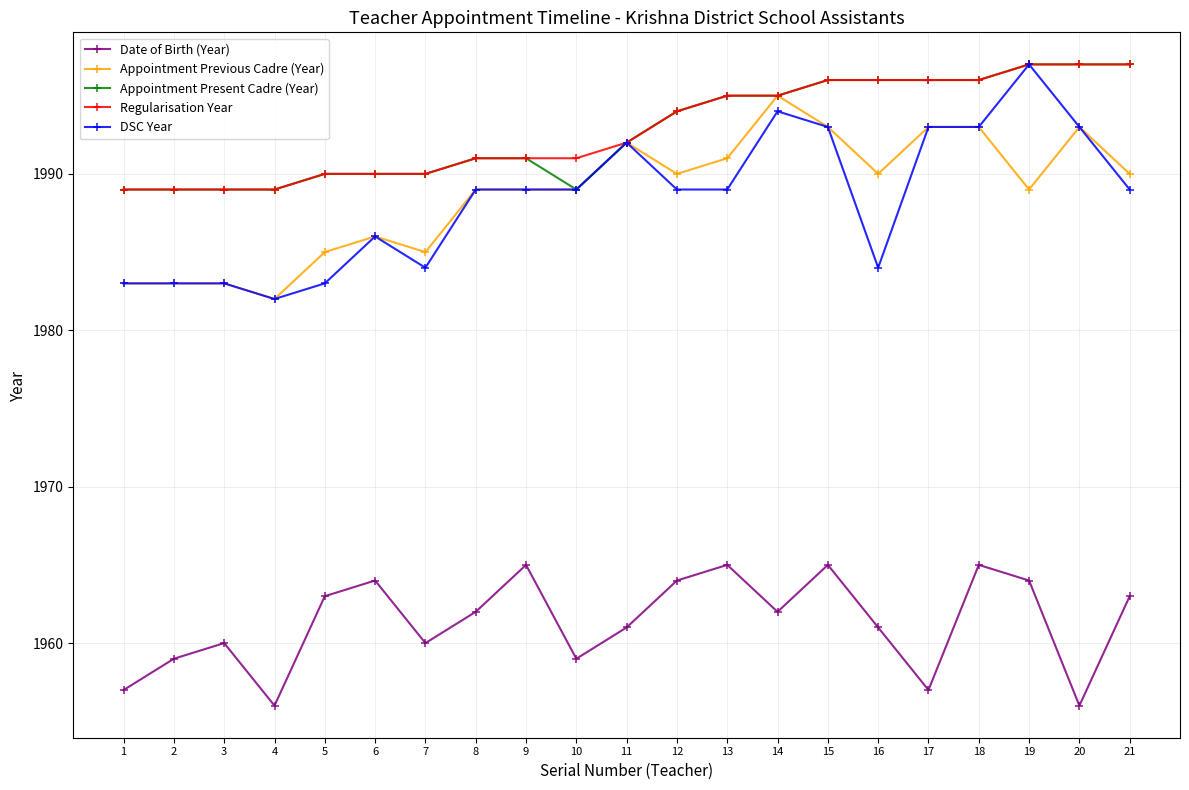

Is the value of Appointment Previous Cadre (Year) at 7 greater than the value of Appointment Present Cadre (Year) at 19?

No